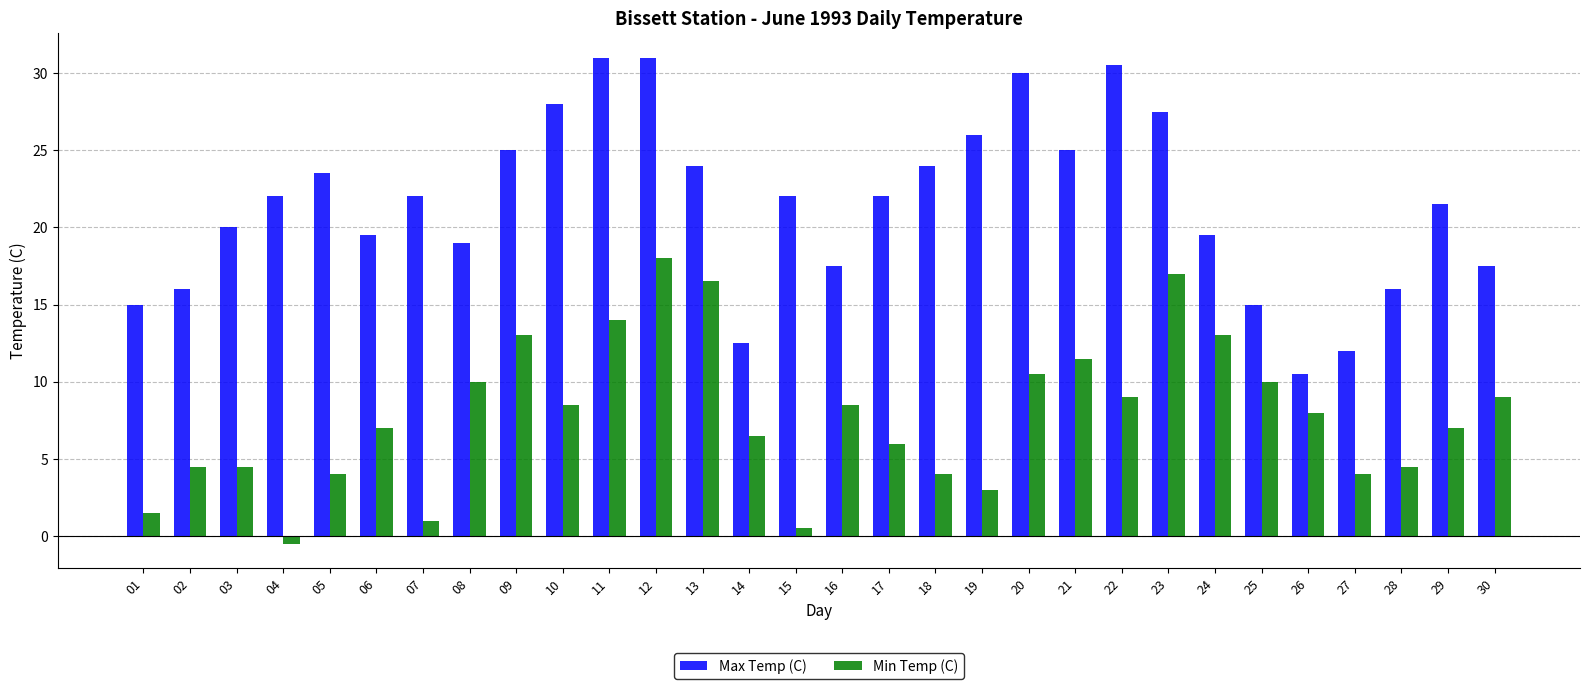

Reading right to left, list all the values displayed in this chart.

Max Temp (C): 30=17.5	29=21.5	28=16.0	27=12.0	26=10.5	25=15.0	24=19.5	23=27.5	22=30.5	21=25.0	20=30.0	19=26.0	18=24.0	17=22.0	16=17.5	15=22.0	14=12.5	13=24.0	12=31.0	11=31.0	10=28.0	09=25.0	08=19.0	07=22.0	06=19.5	05=23.5	04=22.0	03=20.0	02=16.0	01=15.0
Min Temp (C): 30=9.0	29=7.0	28=4.5	27=4.0	26=8.0	25=10.0	24=13.0	23=17.0	22=9.0	21=11.5	20=10.5	19=3.0	18=4.0	17=6.0	16=8.5	15=0.5	14=6.5	13=16.5	12=18.0	11=14.0	10=8.5	09=13.0	08=10.0	07=1.0	06=7.0	05=4.0	04=-0.5	03=4.5	02=4.5	01=1.5